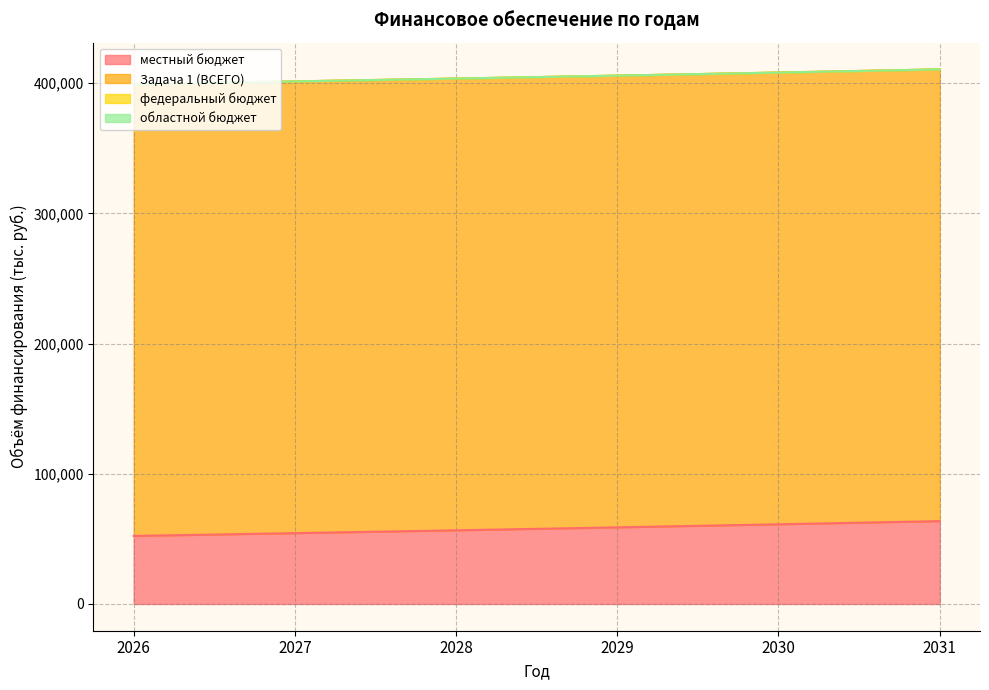

Count the number of categories in the chart.

6